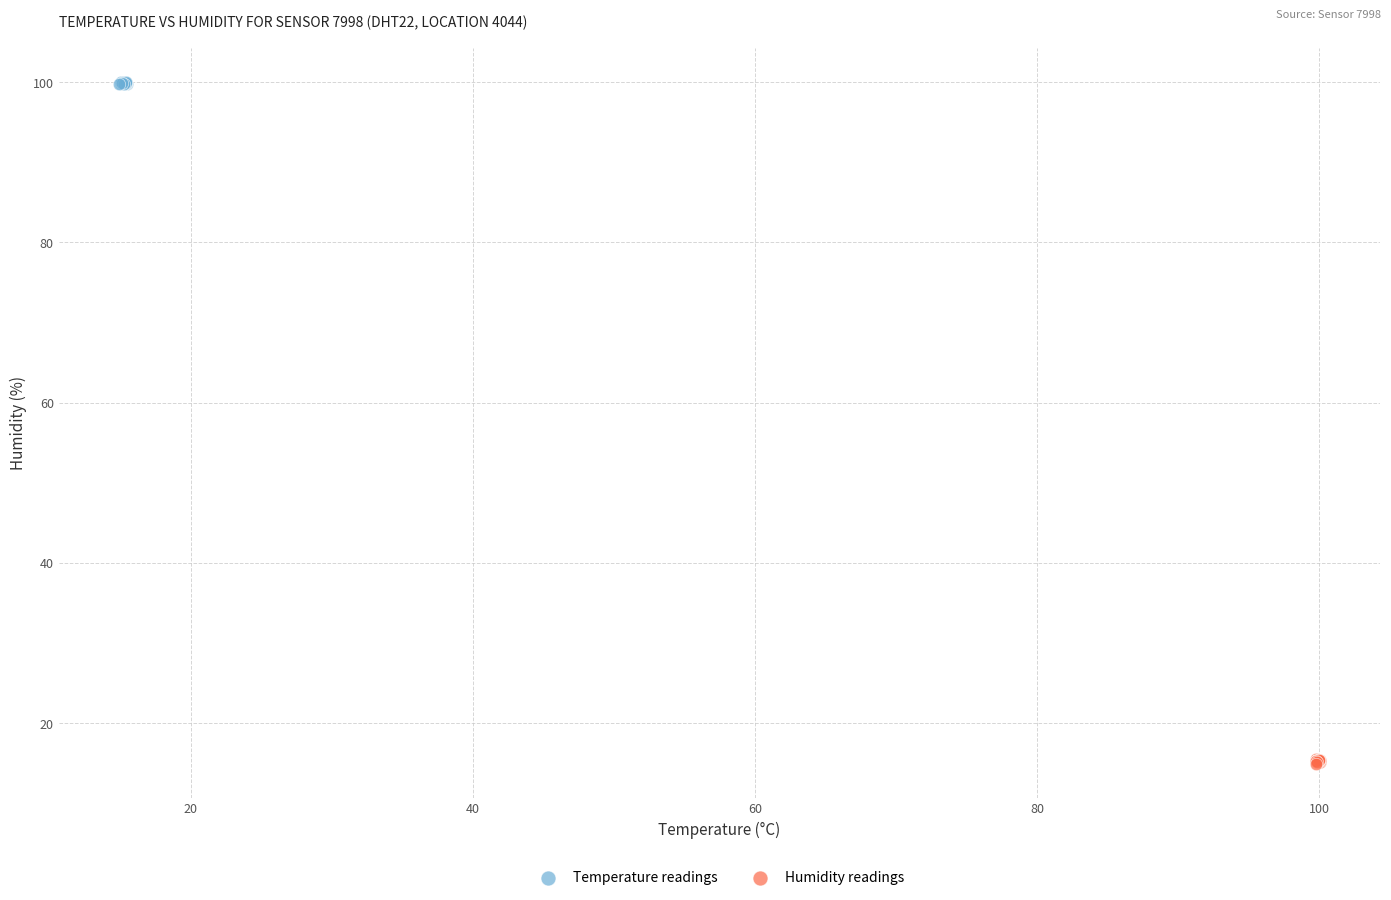

Which series reaches the minimum Y coordinate?

Humidity readings